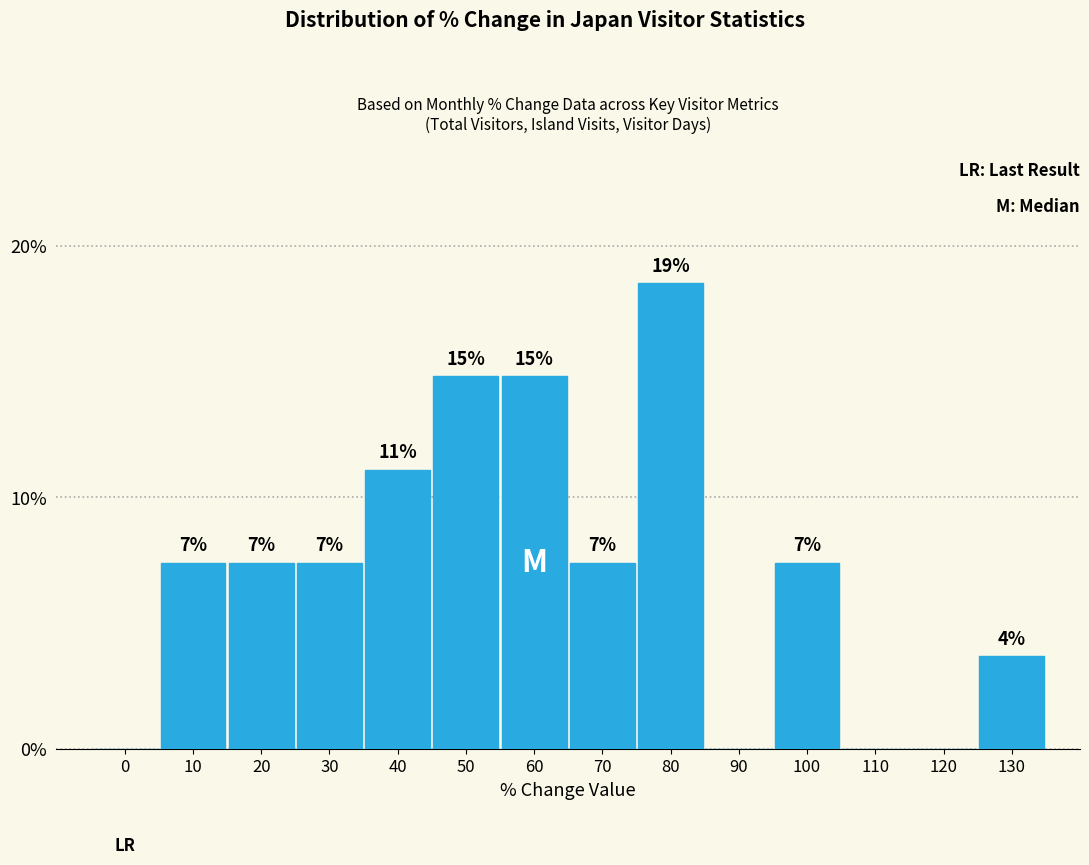

Are the bars horizontal?

No